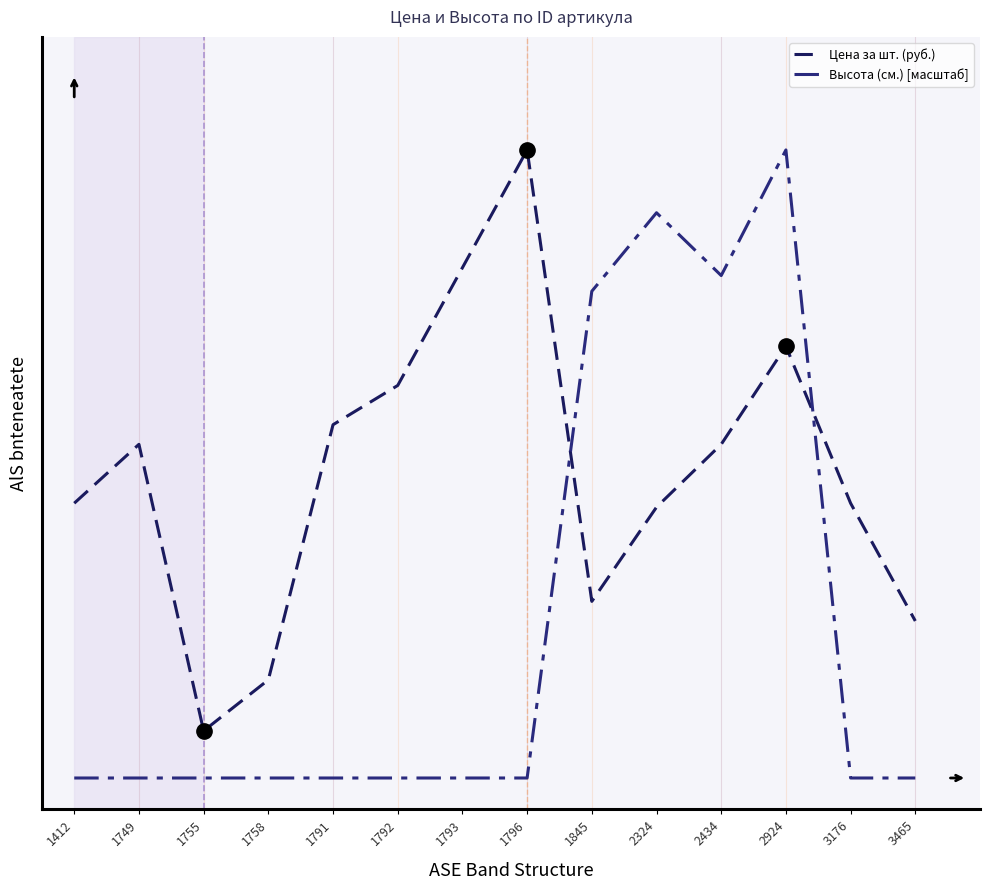

Does the chart have visible grid lines?

No